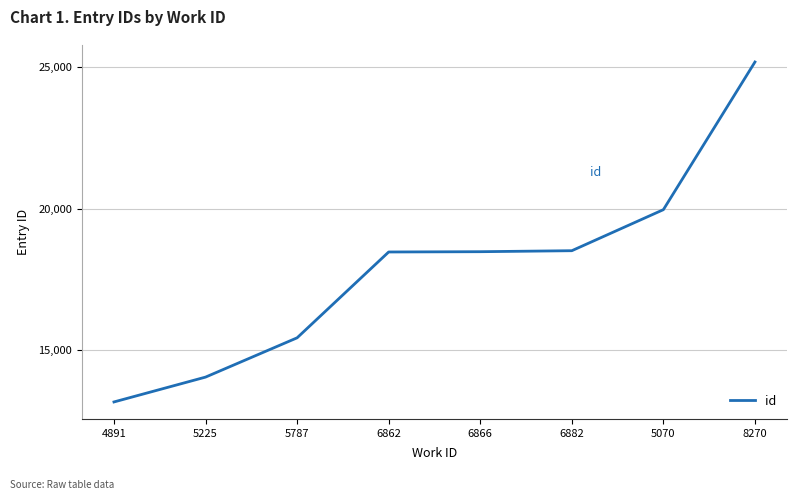

Count the number of data series in this chart.

1